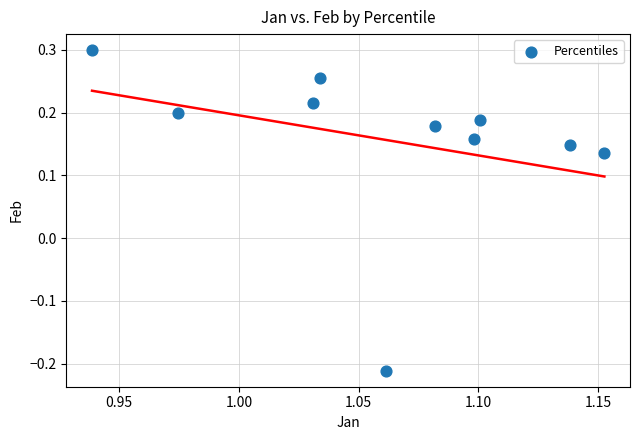

What is the average X value?

1.1